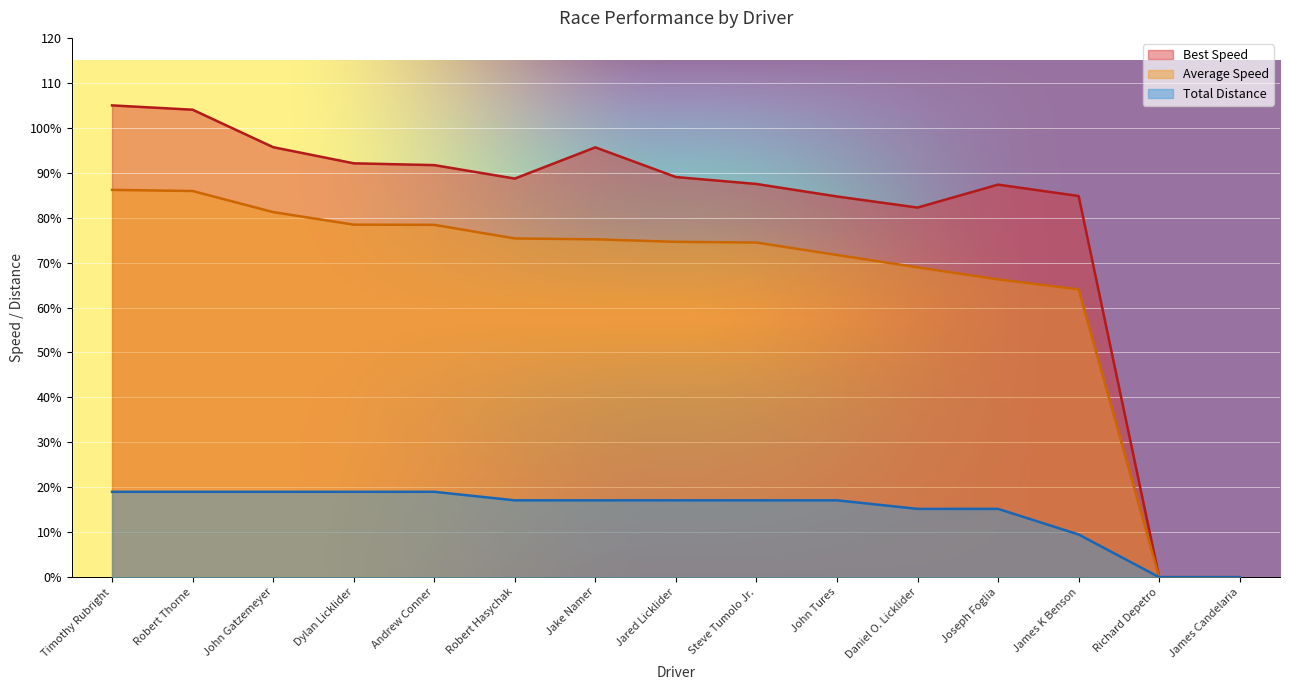

List the series in order of their overall mean, highest first.

Best Speed, Average Speed, Total Distance